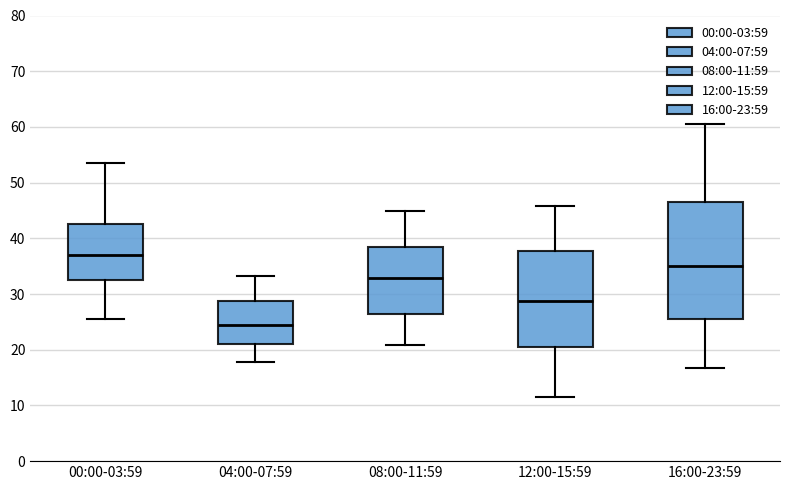

Comparing the boxes themselves (not the whiskers), which one is the tallest?

16:00-23:59